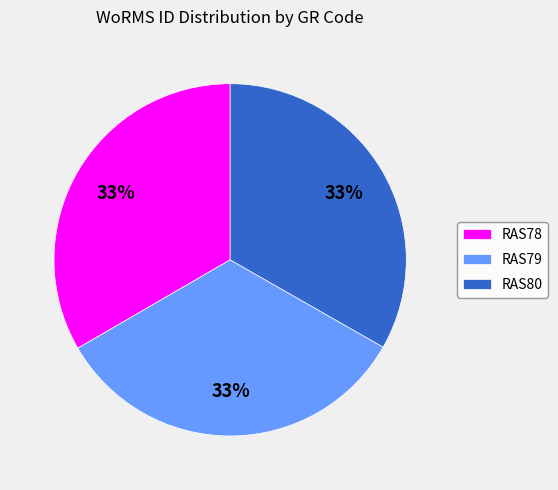

Is it true that RAS78 is 45% of the pie?

False